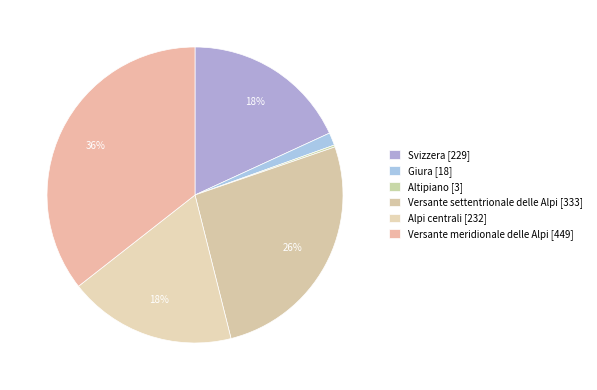

True or false: Versante meridionale delle Alpi accounts for 30% of the total.

False